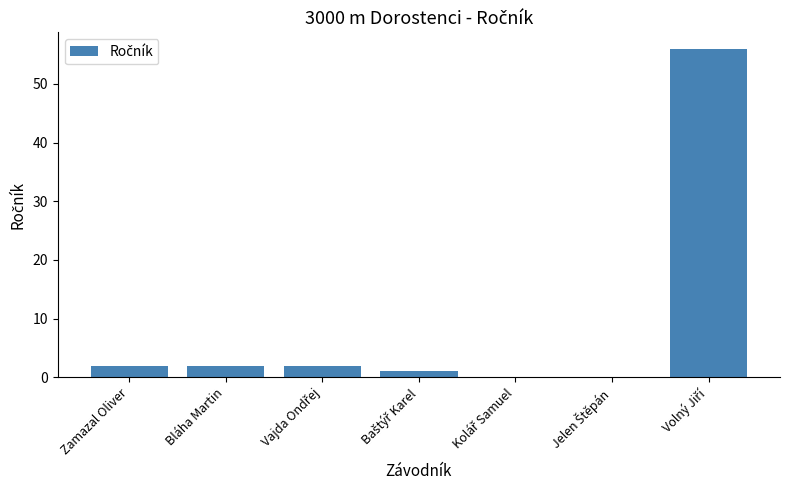

What is the maximum value shown in the chart?

56